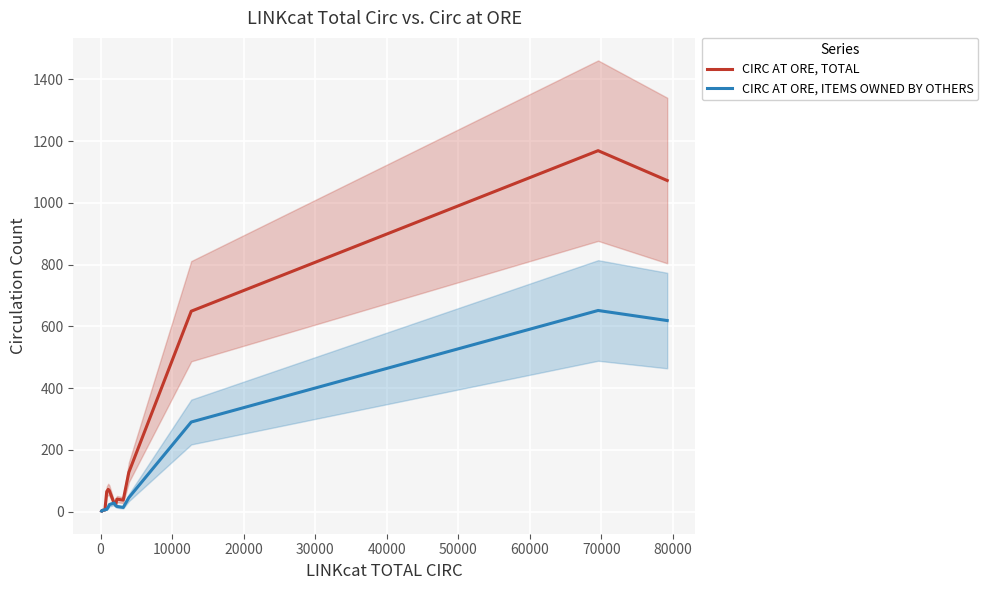

What is the average value of the CIRC AT ORE, ITEMS OWNED BY OTHERS series?

109.4